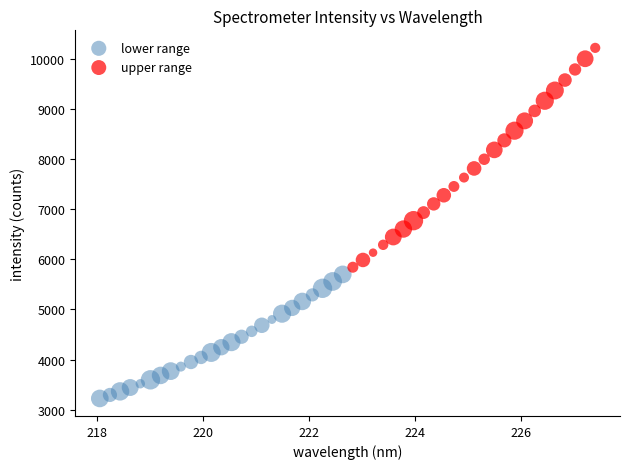

Which series reaches the maximum Y coordinate?

upper range